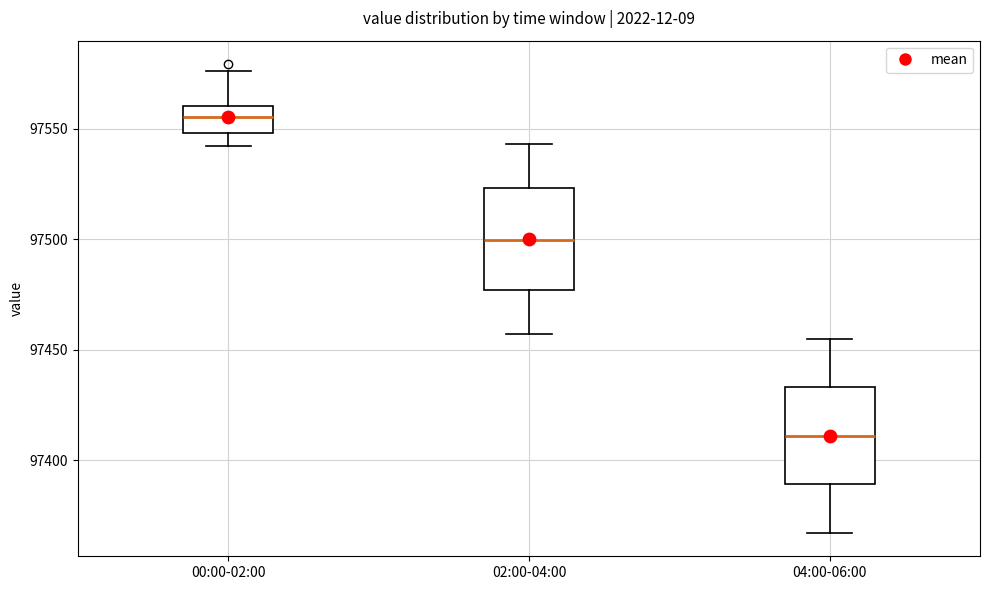

Where does the upper whisker of the box for 04:00-06:00 end on the y-axis? The values are not printed on the chart, so give them approximately, as read against the axis.

97455